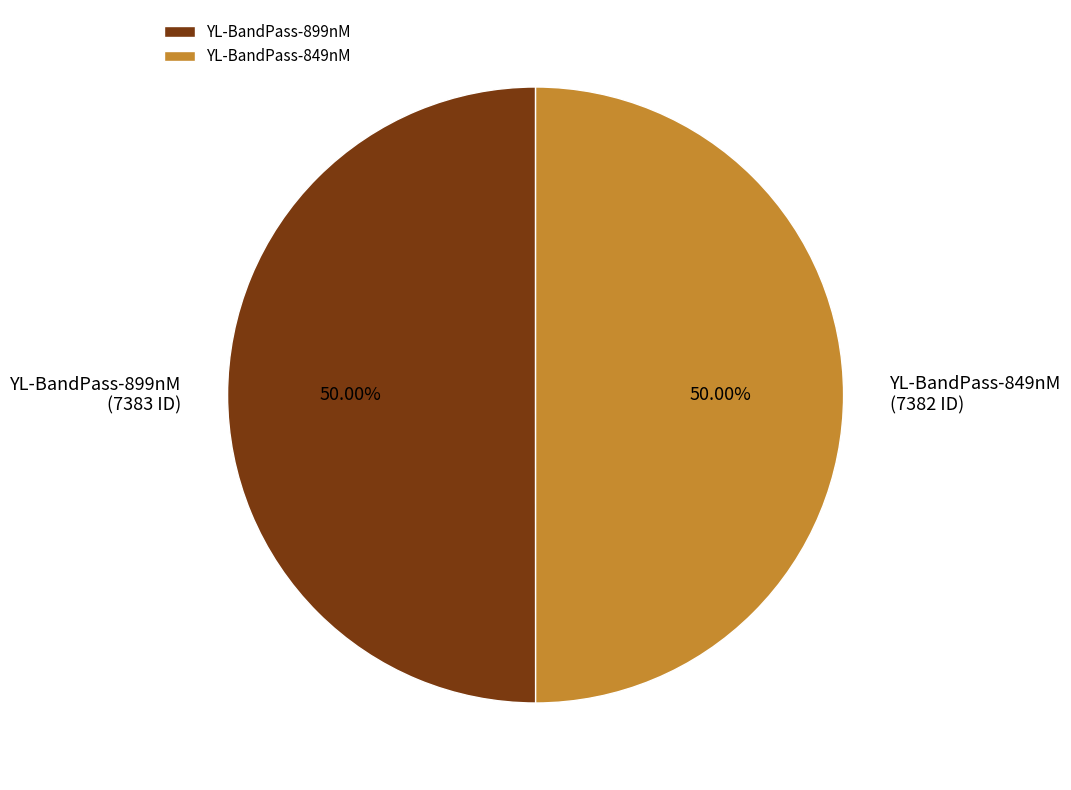

What is the ratio of the value at YL-BandPass-849nM to the value at YL-BandPass-899nM?

1.0